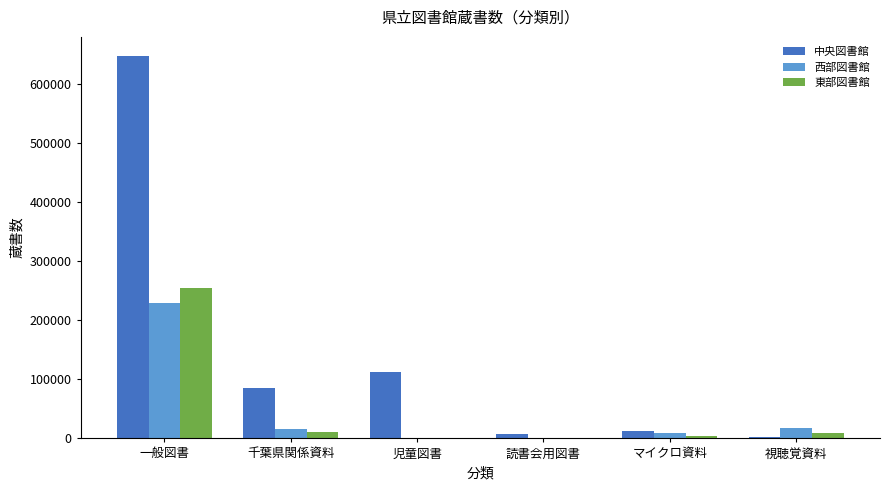

What is the sum of all 東部図書館 values?

276741